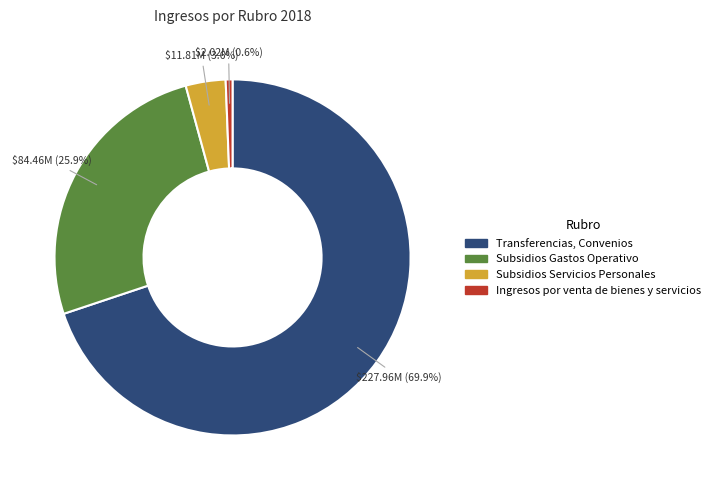

Is the sum of Ingresos por venta de bienes y servicios and Subsidios Servicios Personales greater than half?

No